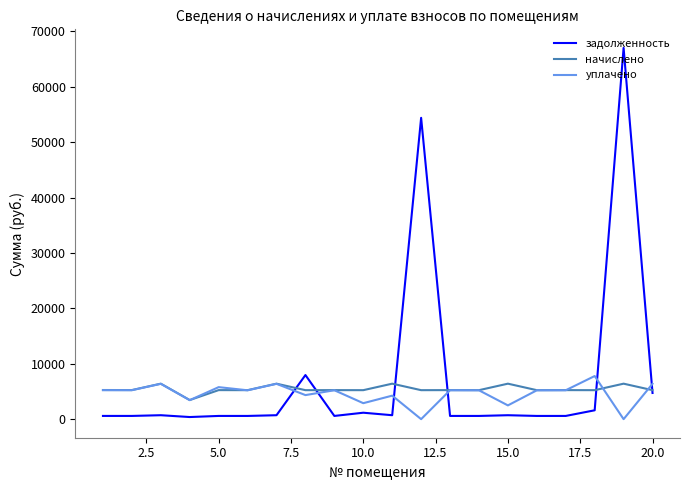

After their last crossing, which series has the higher values: задолженность or уплачено?

уплачено